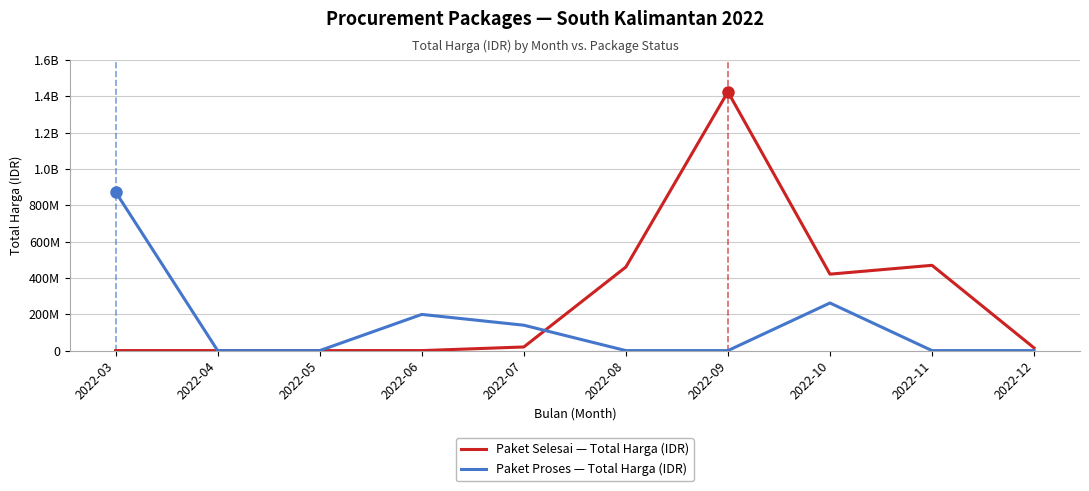

Does the chart have visible grid lines?

Yes